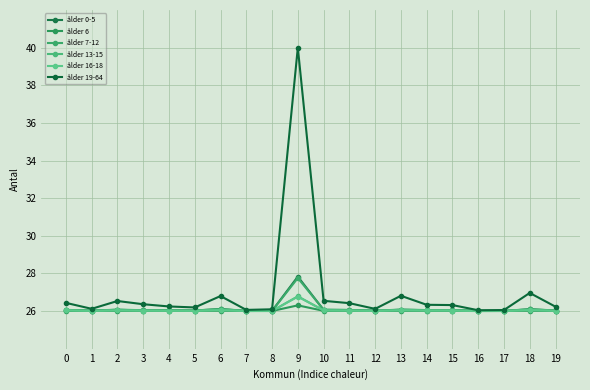

How many lines are shown in the chart?

6